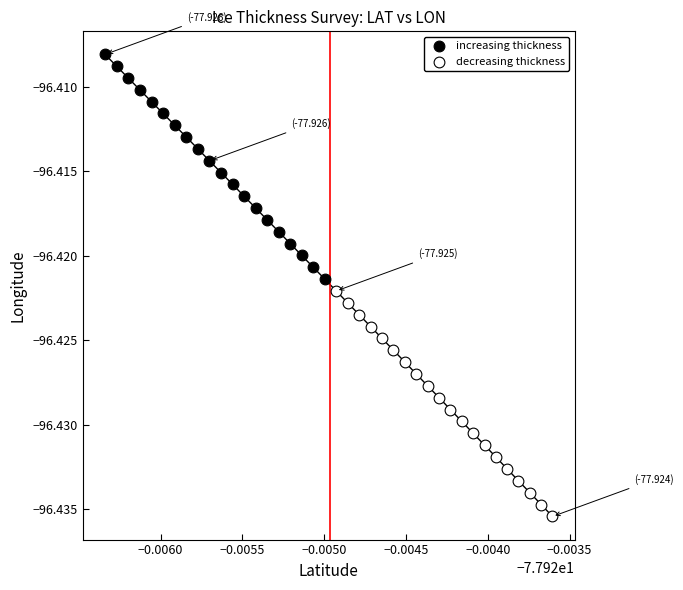

What are all the series names shown in the legend?

increasing thickness, decreasing thickness